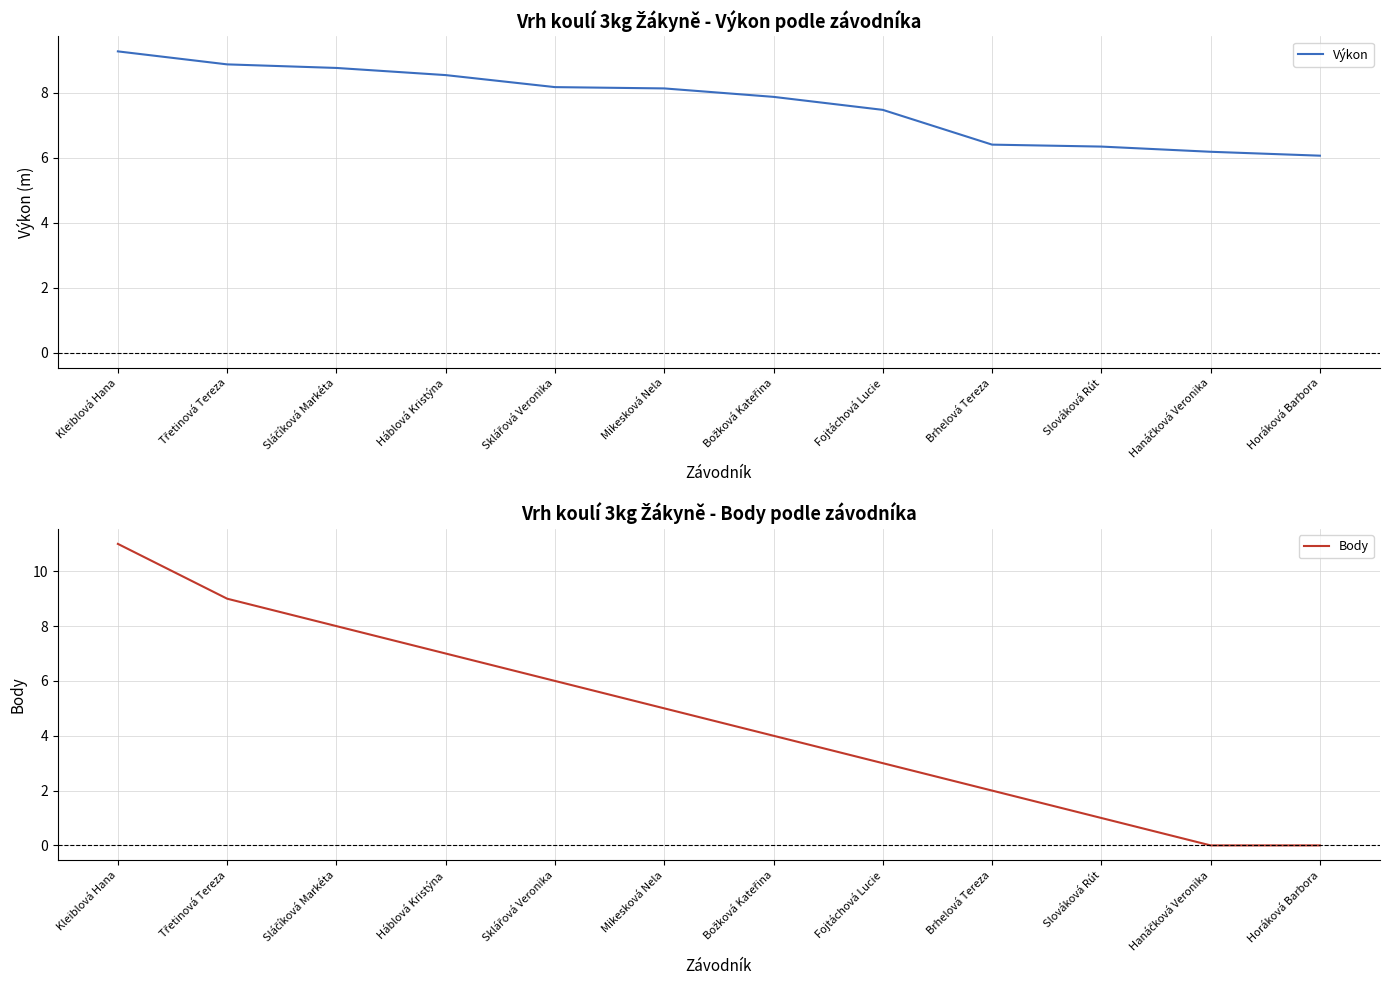

Is the value of Body at Slováková Rút greater than the value of Výkon at Kleiblová Hana?

No